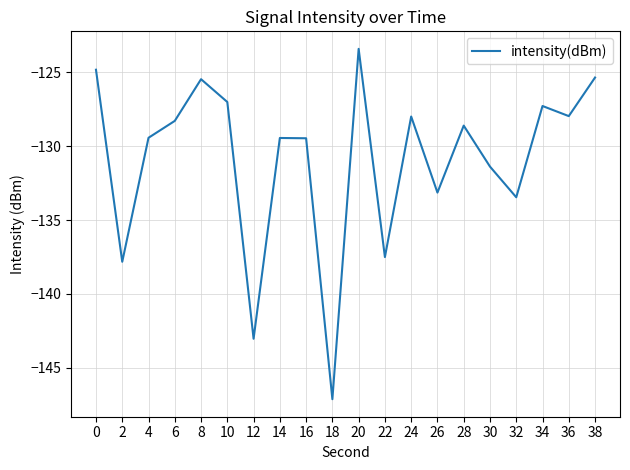

What is the difference between the maximum and minimum values?

23.7